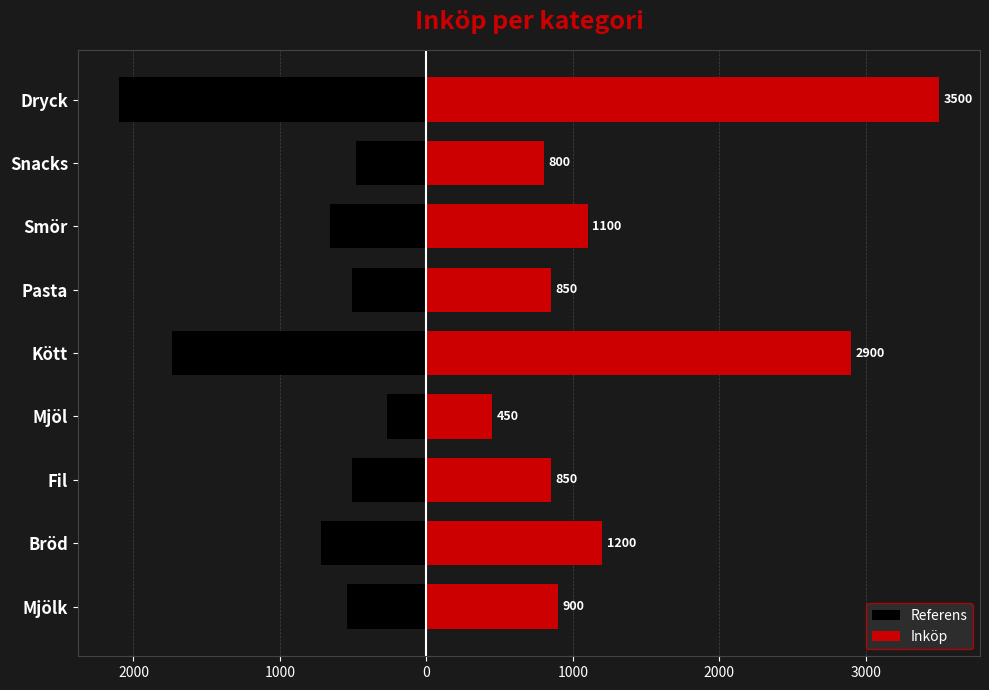

What is the sum of all Referens values?

-7530